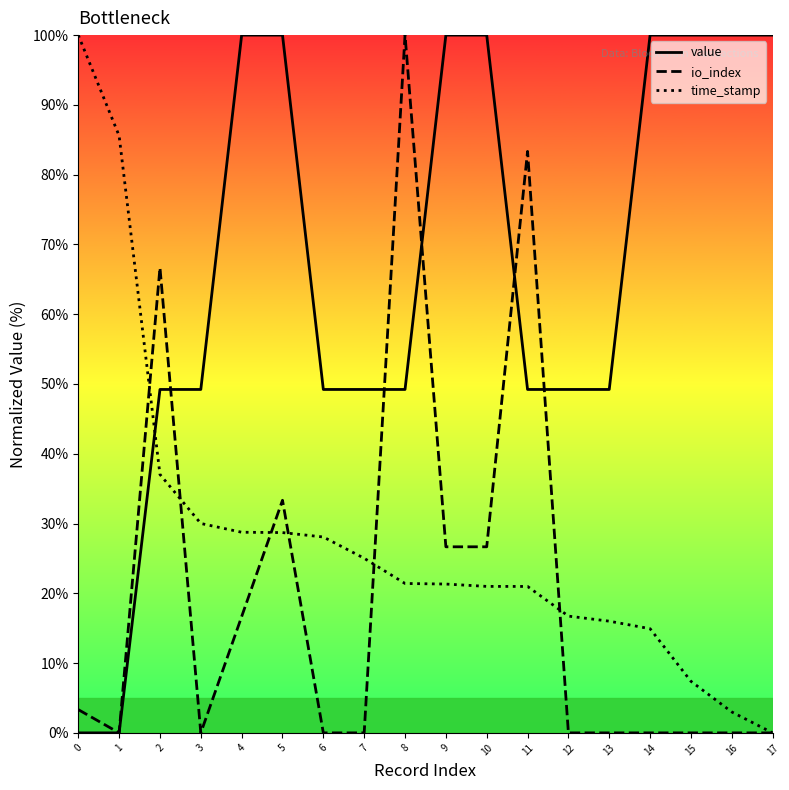

At which label does io_index reach its peak?

8